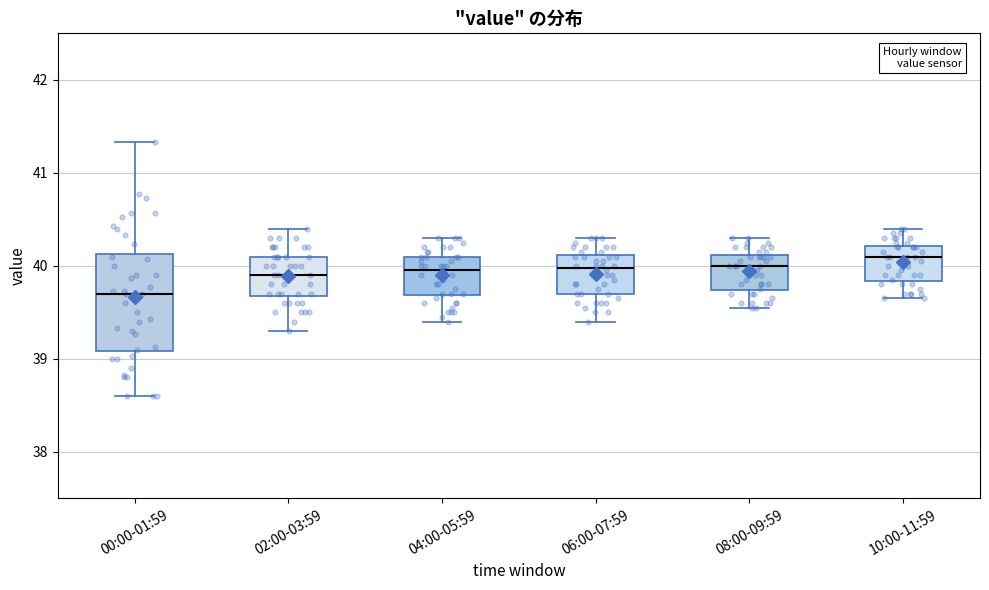

Comparing the boxes themselves (not the whiskers), which one is the tallest?

00:00-01:59